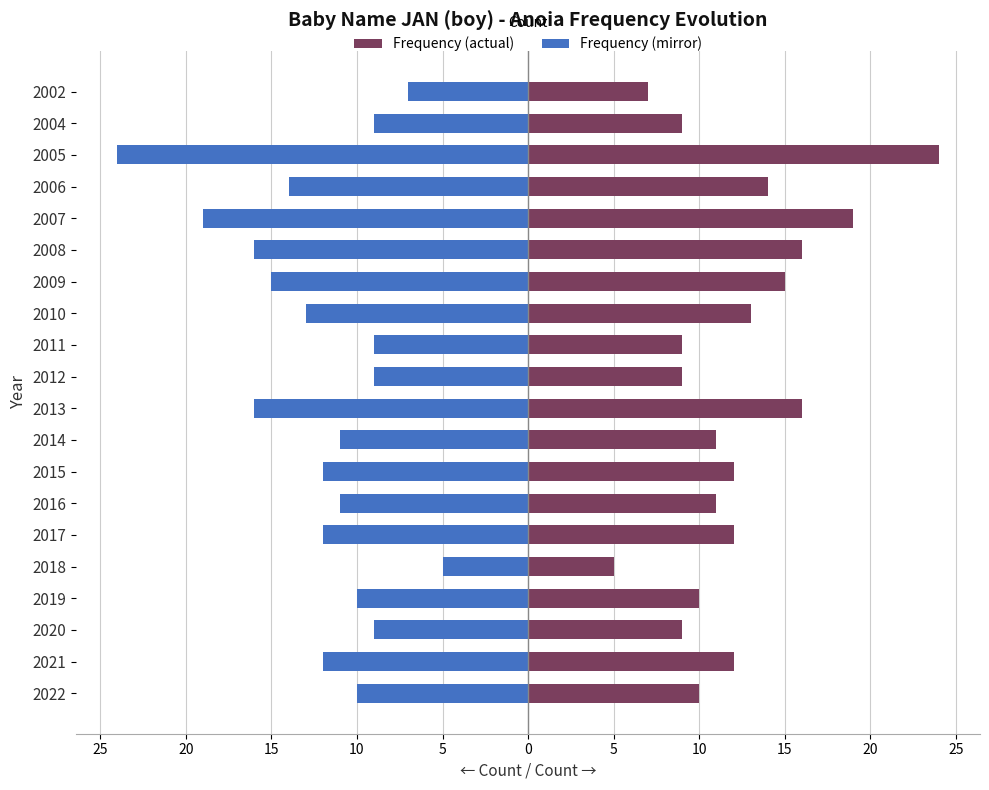

List the series in order of their peak value, highest first.

Frequency, Mirror